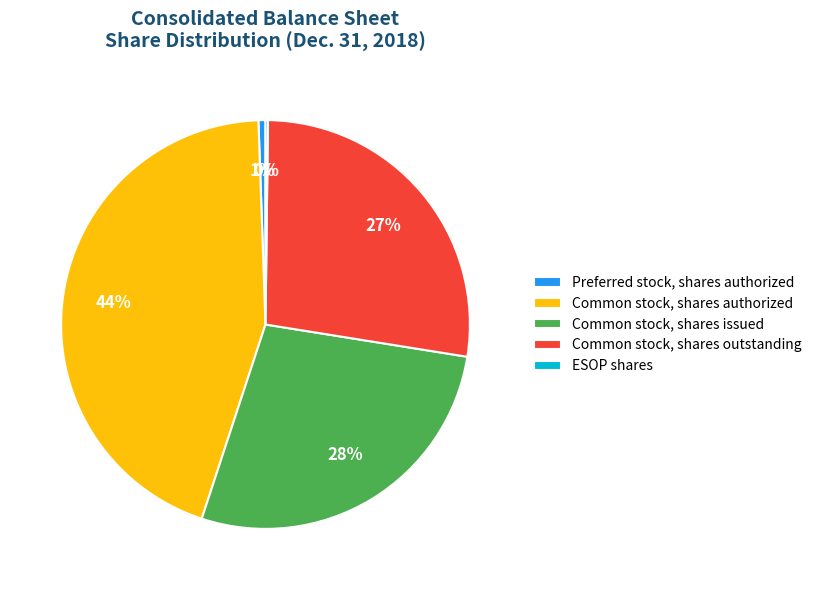

Which category has the biggest portion of the pie?

Common stock, shares authorized